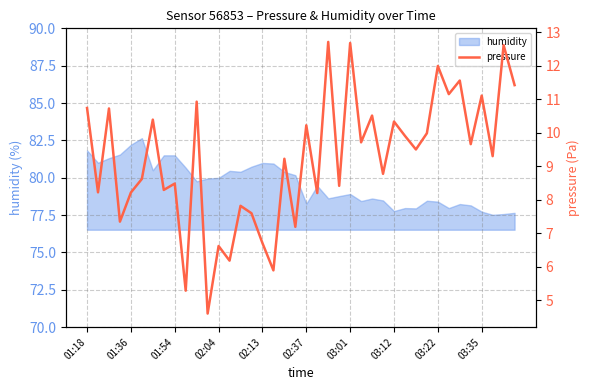

Does the chart have visible grid lines?

Yes